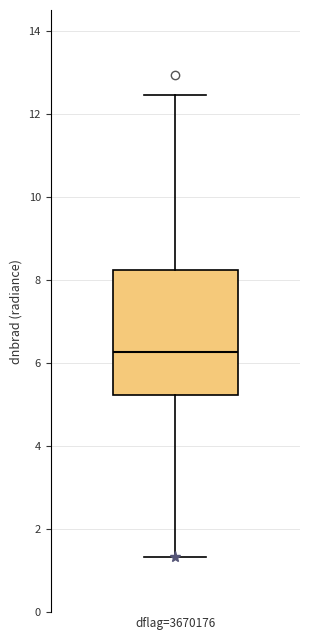

Transcribe this box plot: give where the median line is, the range the box spans, and where the two whiskers end, as read against the y-axis. The values are not printed on the chart, so give them approximately, as read against the axis.

median 6.2, box 5.2 to 8.2, whiskers 1.4 to 12.4